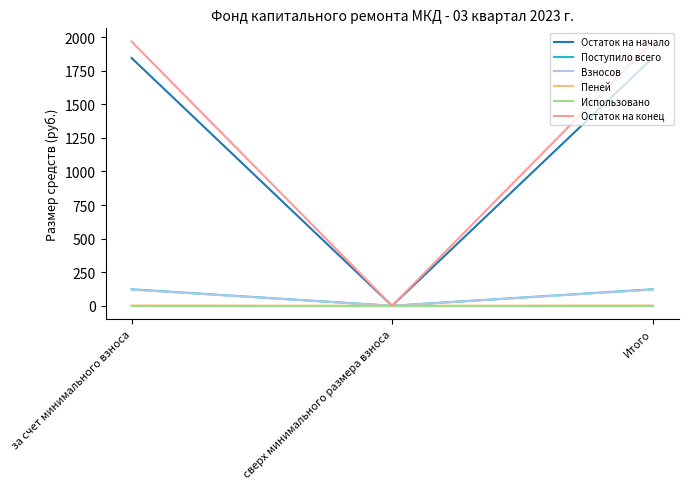

The Взносов series shows 120.6 at Итого. True or false?

True